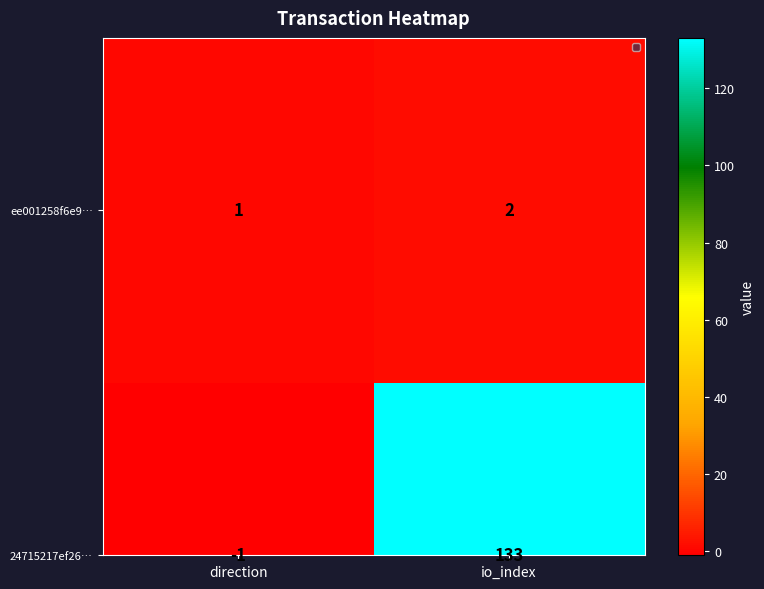

At which category is the sum across all series the highest?

io_index